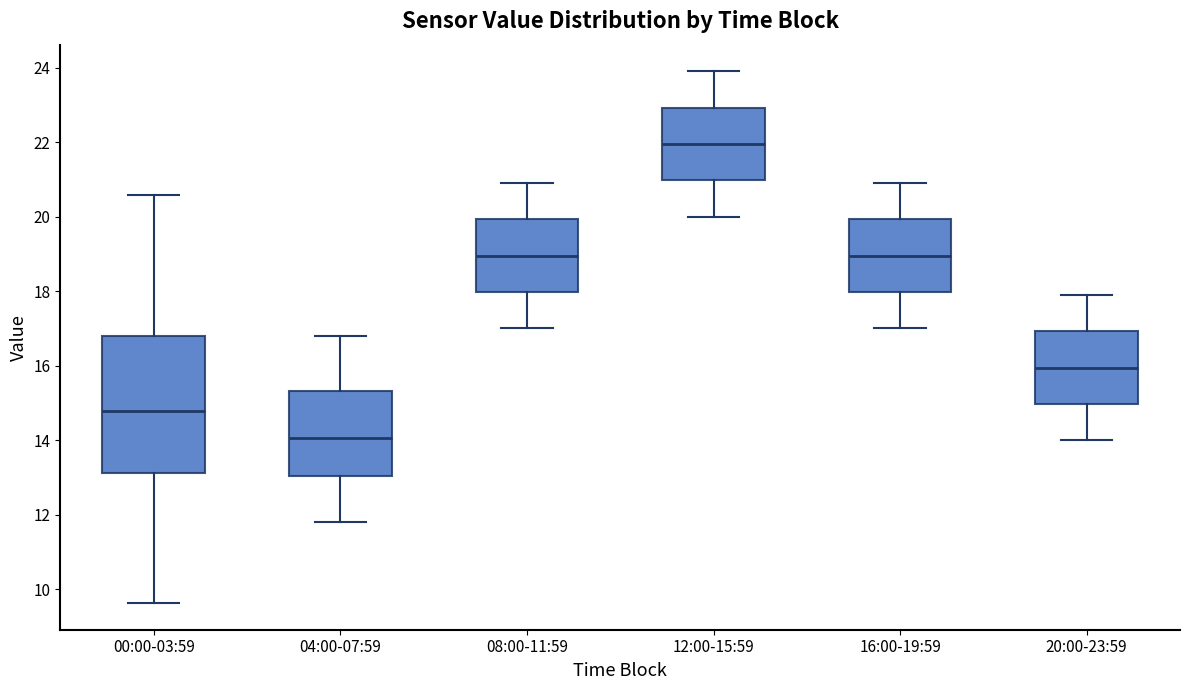

Reading left to right, transcribe this box plot: for each box, give where its median line is, the range the box spans, and where its two whiskers end, as read against the y-axis. The values are not printed on the chart, so give them approximately, as read against the axis.

00:00-03:59: median 14.8, box 13.2 to 16.8, whiskers 9.6 to 20.6
04:00-07:59: median 14.0, box 13.0 to 15.4, whiskers 11.8 to 16.8
08:00-11:59: median 19.0, box 18.0 to 20.0, whiskers 17.0 to 21.0
12:00-15:59: median 22.0, box 21.0 to 23.0, whiskers 20.0 to 24.0
16:00-19:59: median 19.0, box 18.0 to 20.0, whiskers 17.0 to 21.0
20:00-23:59: median 16.0, box 15.0 to 17.0, whiskers 14.0 to 18.0